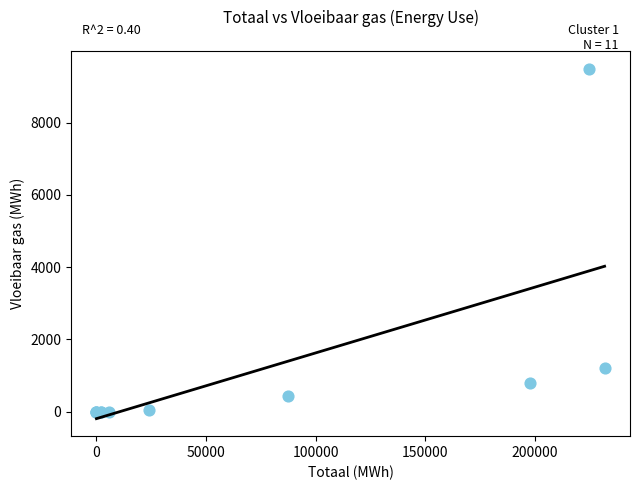

What Y value in the scatter plot is closest to 4752?

1205.3